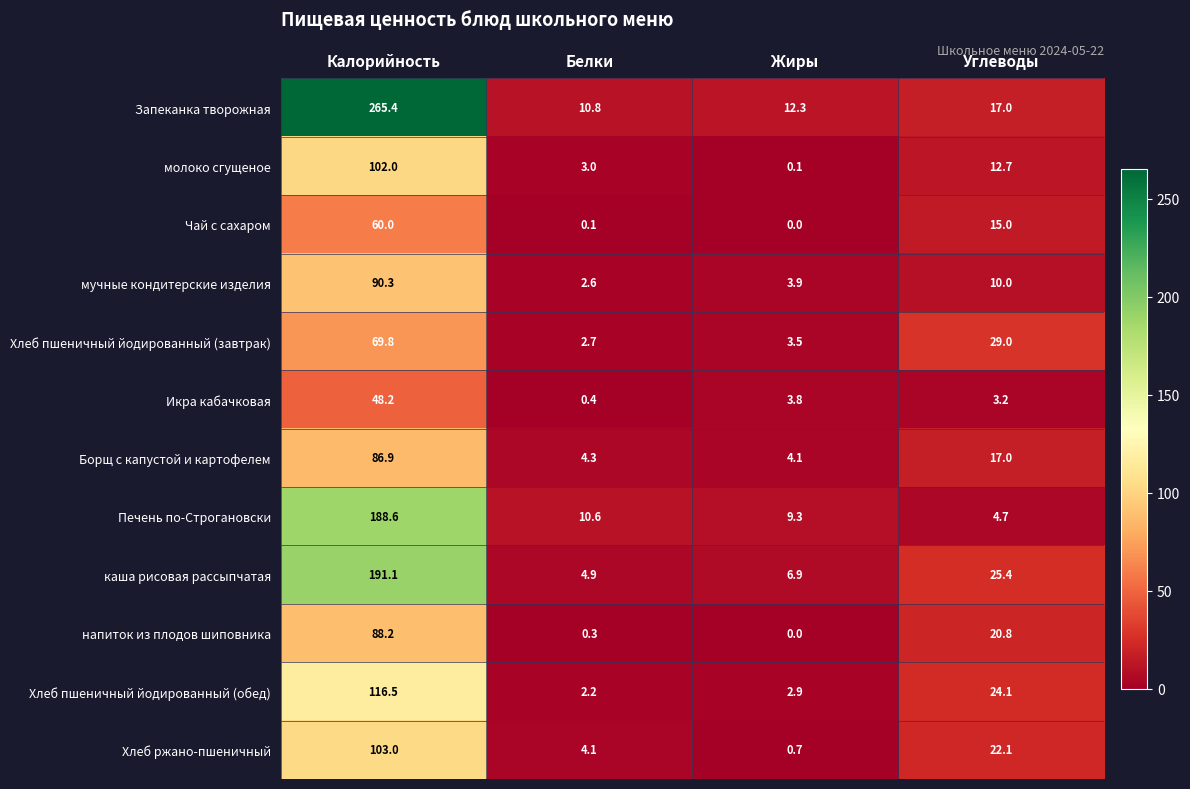

Count the number of categories in the chart.

4